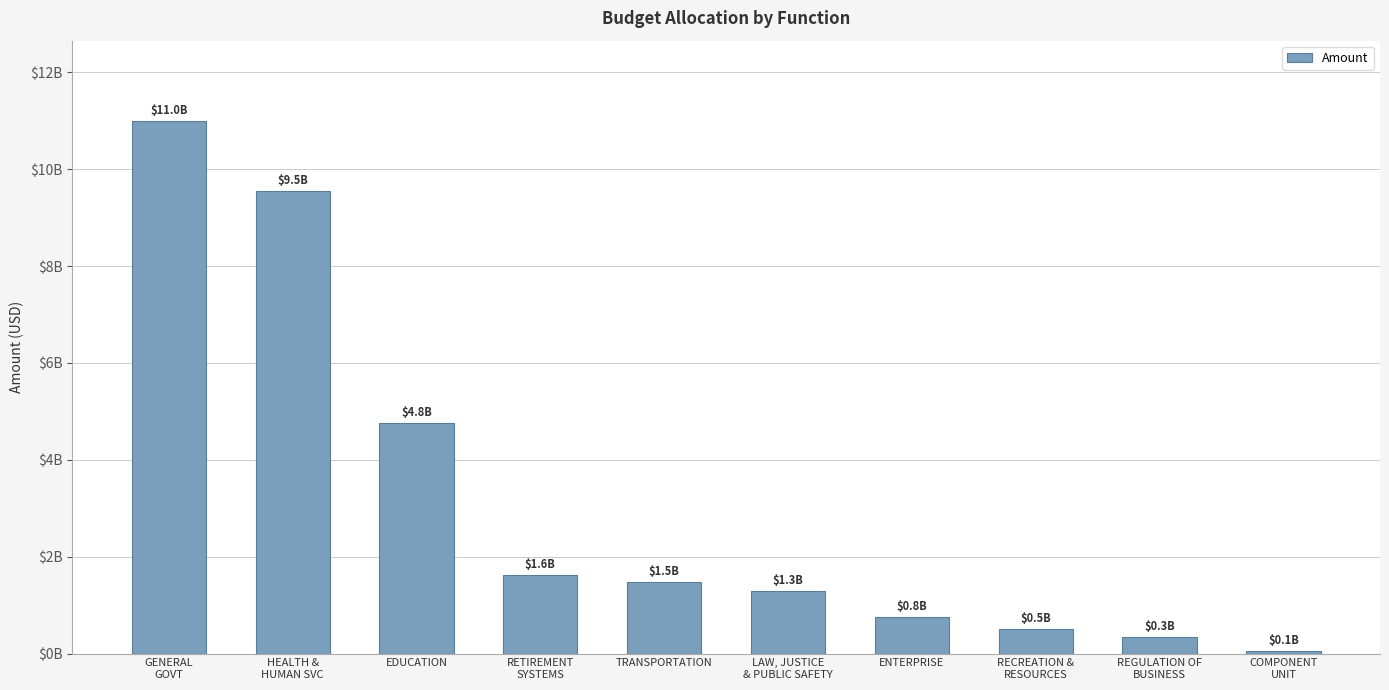

What is the value of the 6th bar from the left?

1287749571.9